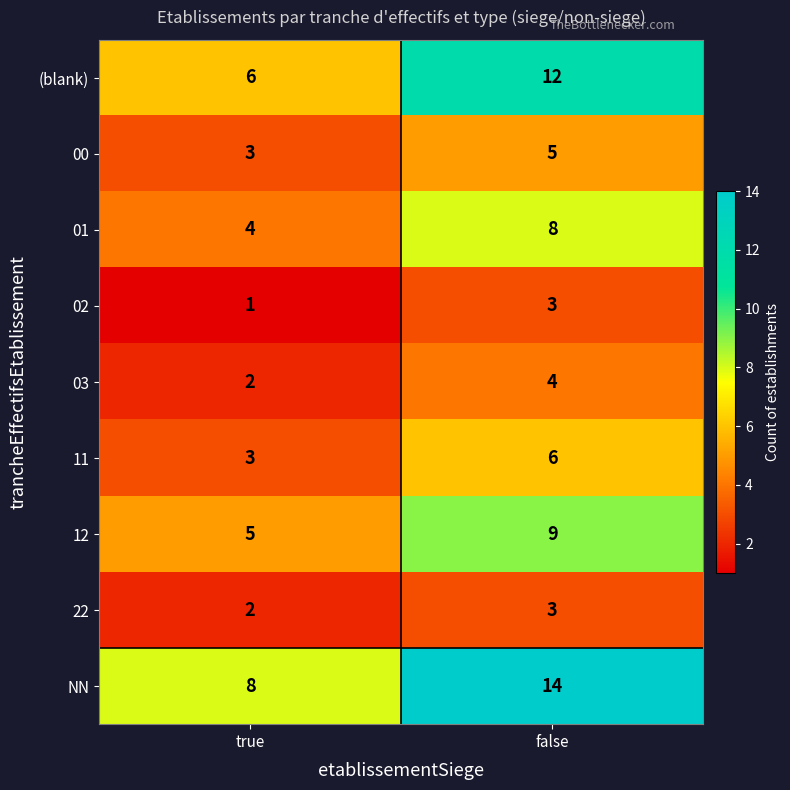

Rank the categories by 02 value from lowest to highest.

true, false